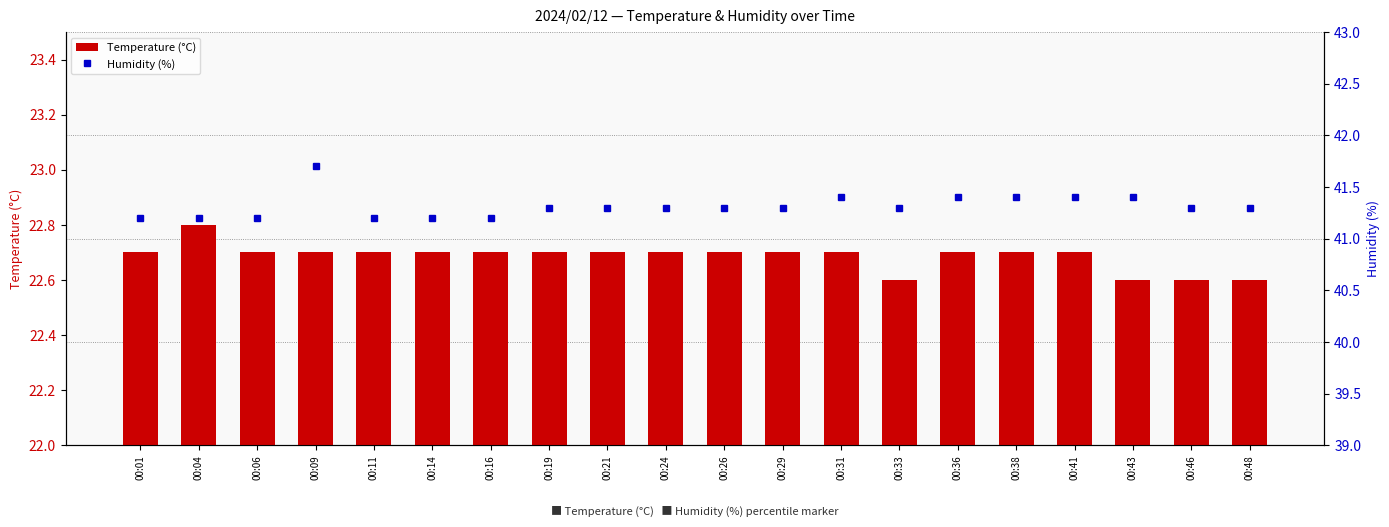

Count the number of categories in the chart.

20